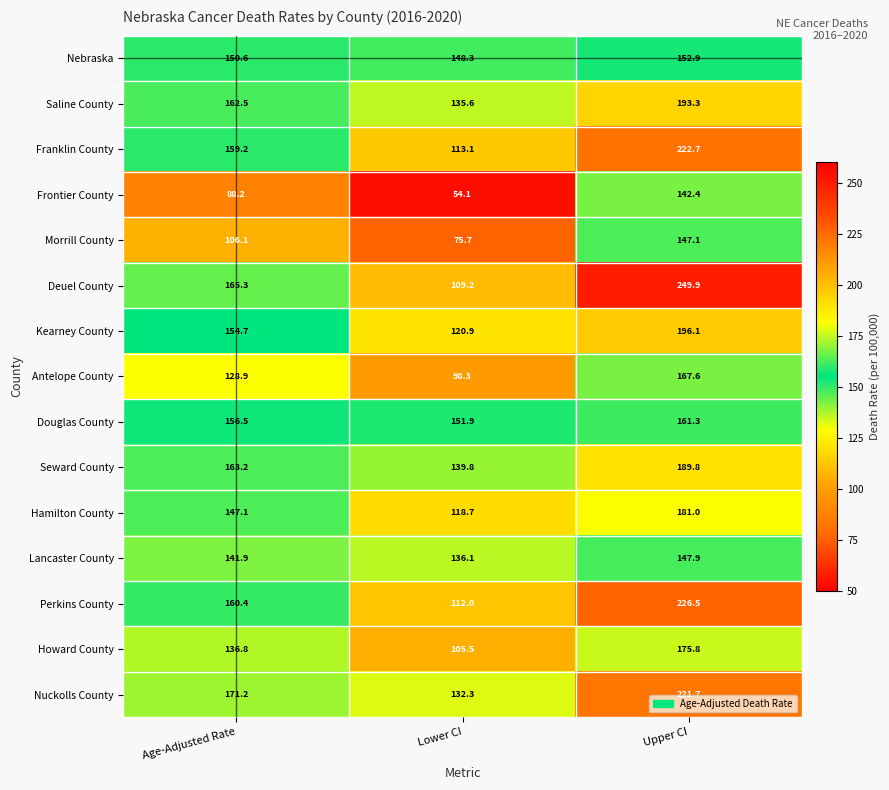

At which category does the chart reach its minimum across all series?

Lower CI